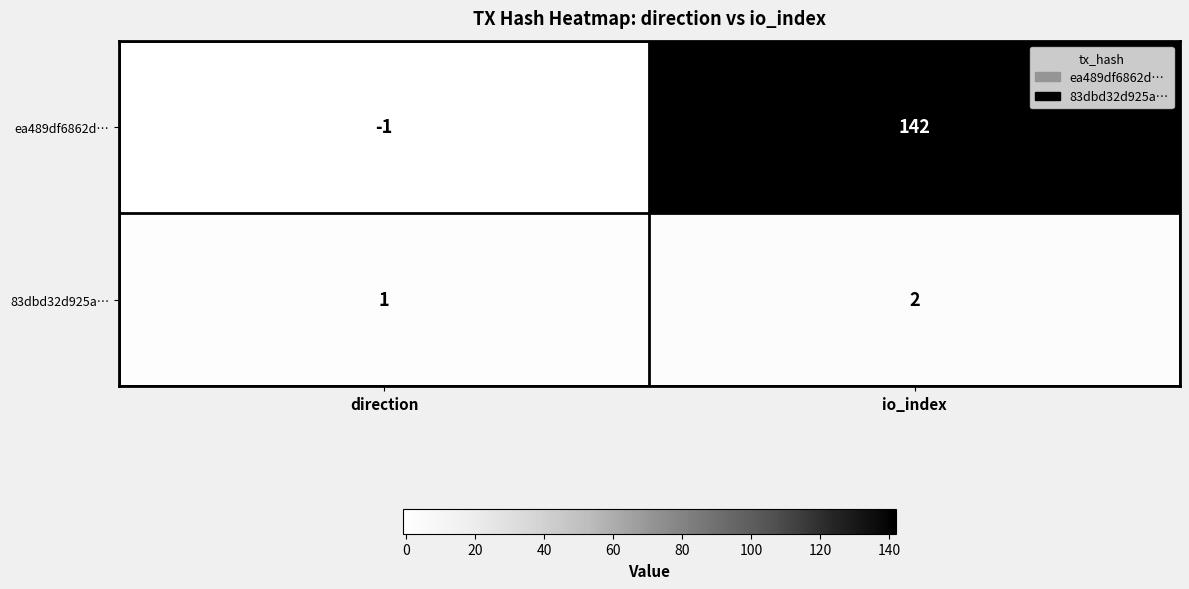

The 83dbd32d925a… series shows 2 at direction. True or false?

False